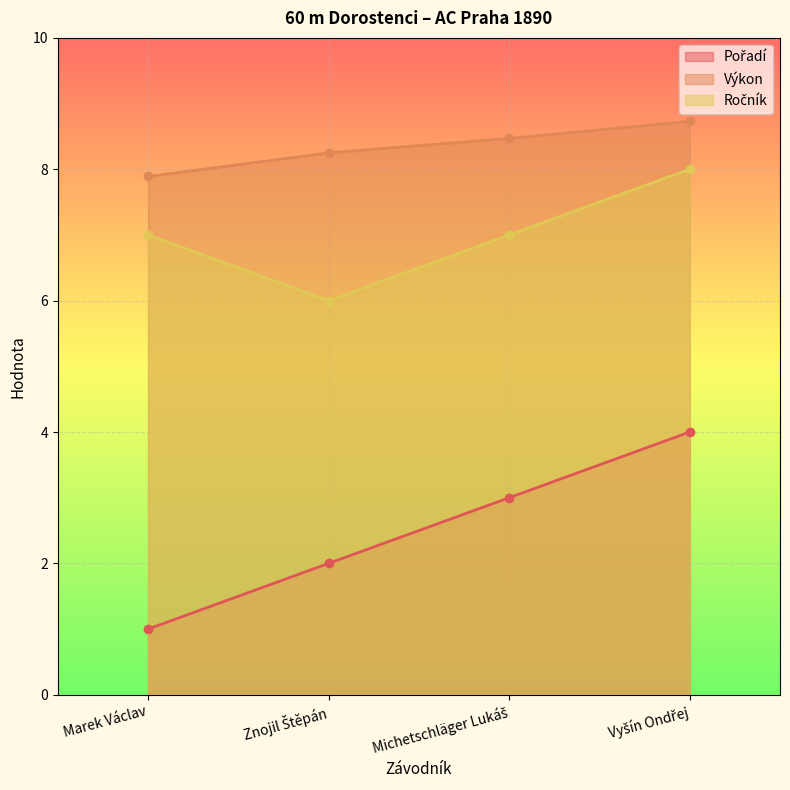

Is it true that Pořadí equals 1.6 at Michetschläger Lukáš?

False